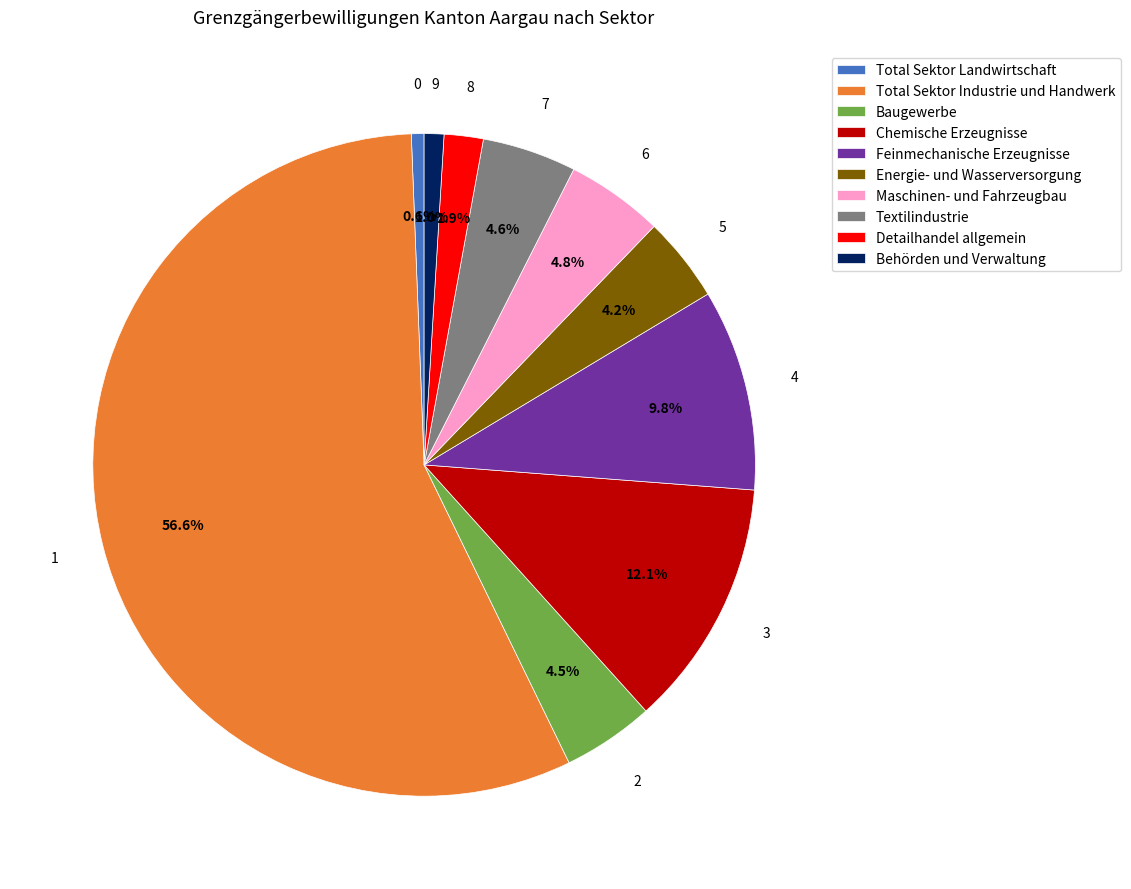

How much of the chart is everything except Chemische Erzeugnisse?

87.9%